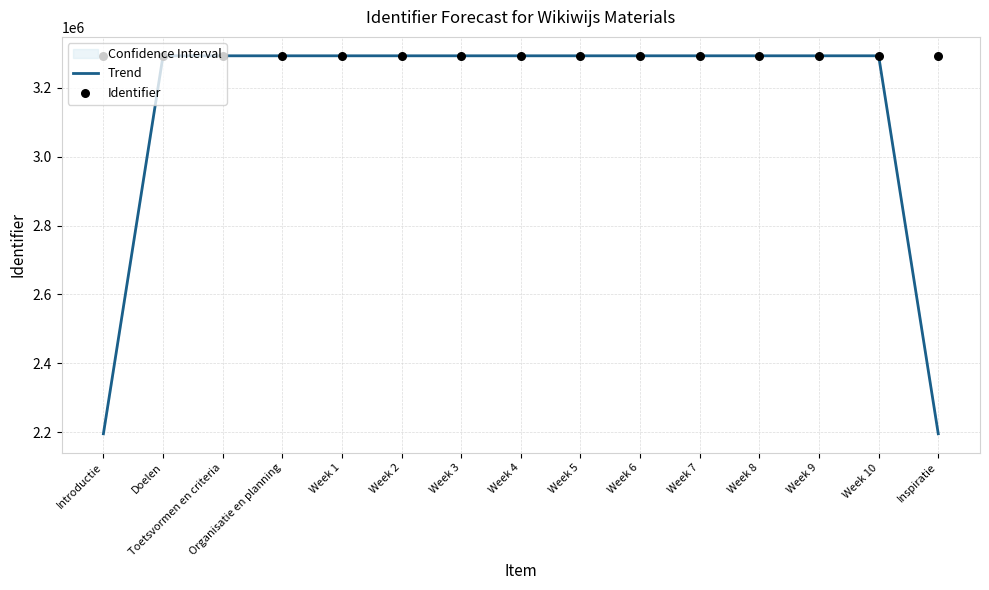

What are all the series names shown in the legend?

Trend, Identifier